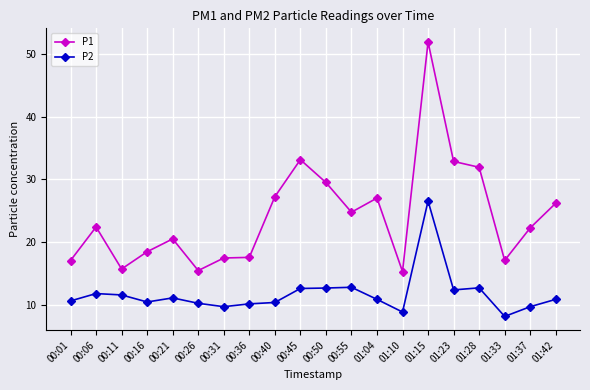

What is the label of the 8th point from the left?

00:36